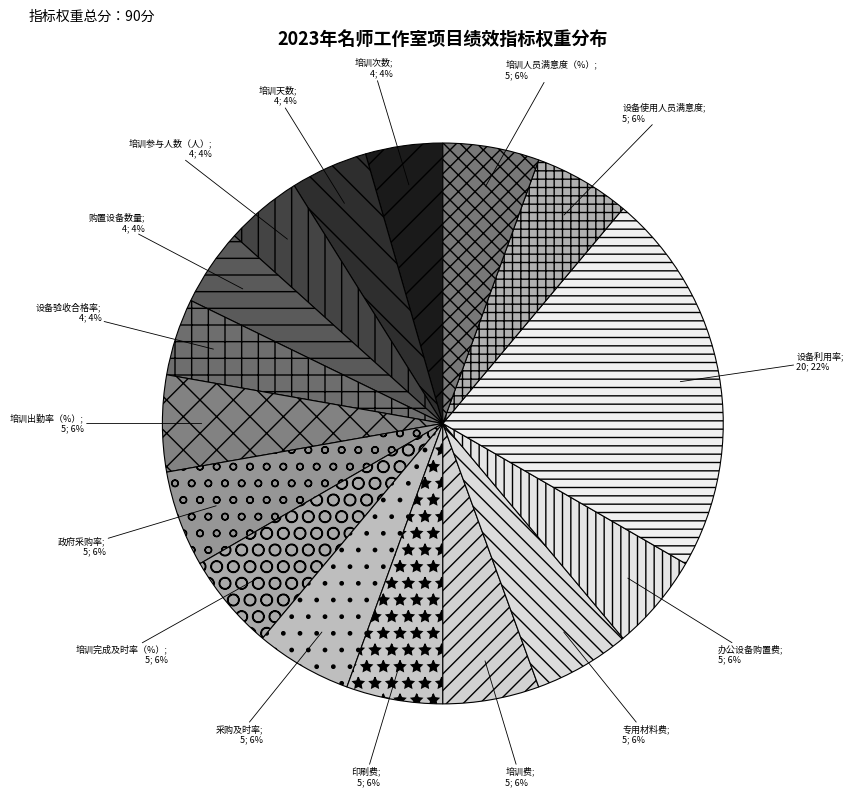

Is there a majority slice in this chart?

No